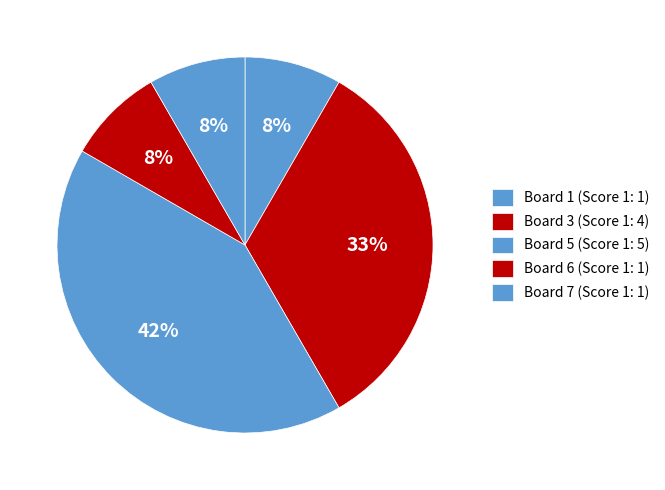

Is there a majority slice in this chart?

No